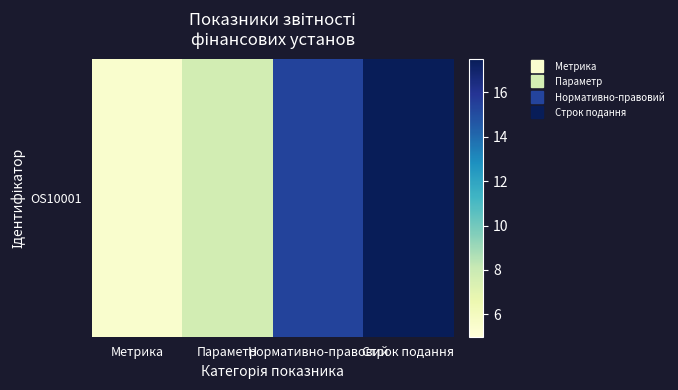

Which category has the lowest value across all series?

Метрика